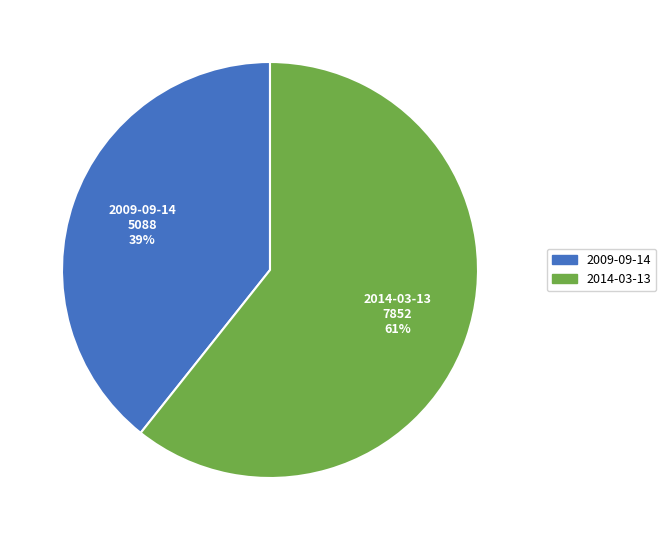

True or false: 2014-03-13 accounts for 49% of the total.

False